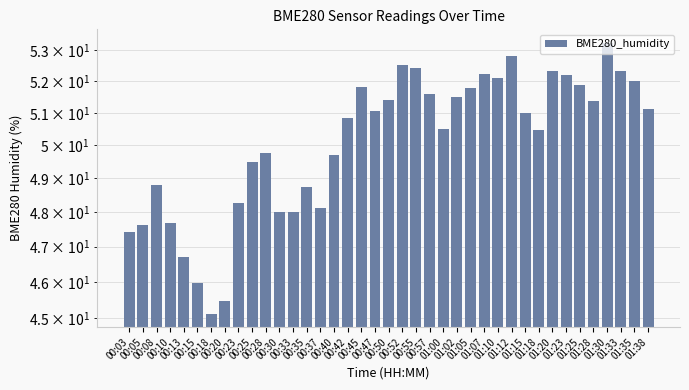

The chart shows a value of 52.1 at 01:10. True or false?

True